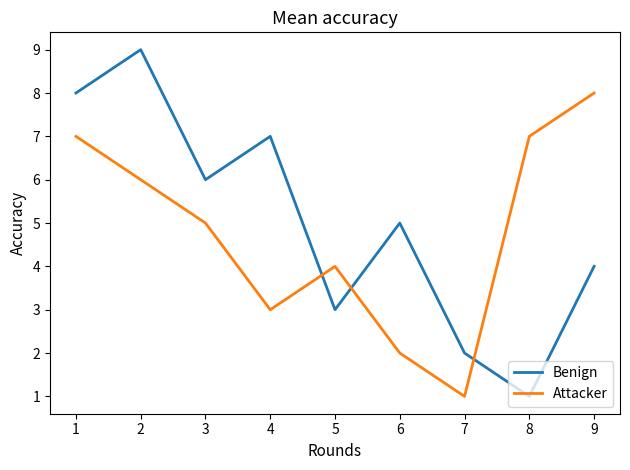

Is it true that Attacker equals 2 at 6?

True